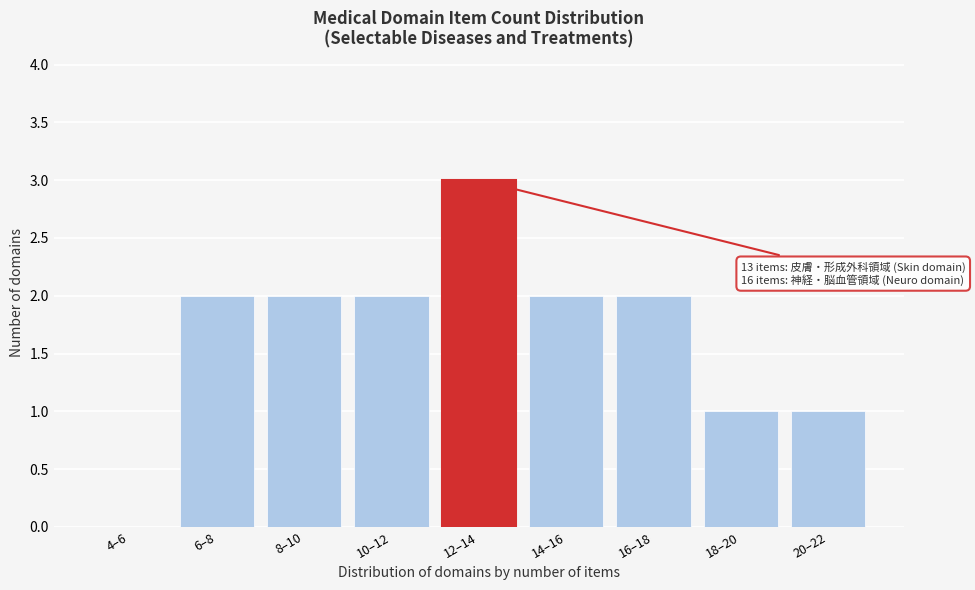

Reading right to left, extract all data points from this chart.

20–22=1	18–20=1	16–18=2	14–16=2	12–14=3	10–12=2	8–10=2	6–8=2	4–6=0